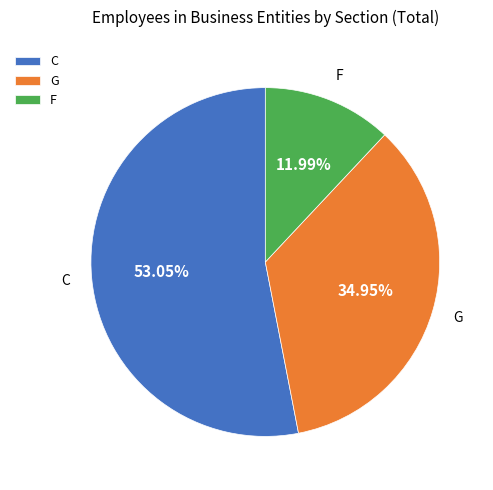

Rank the categories by value from highest to lowest.

C, G, F